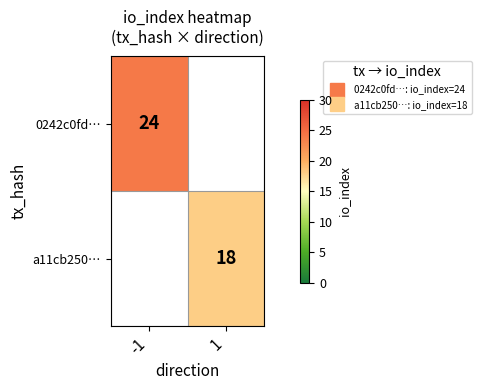

How many distinct data groups are displayed?

2